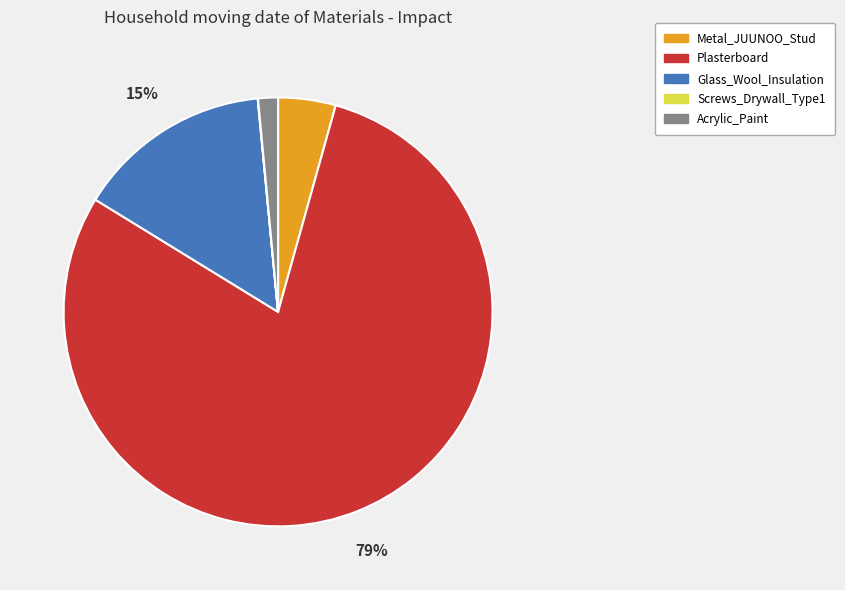

To the nearest percent, what is the average slice percentage?

20%